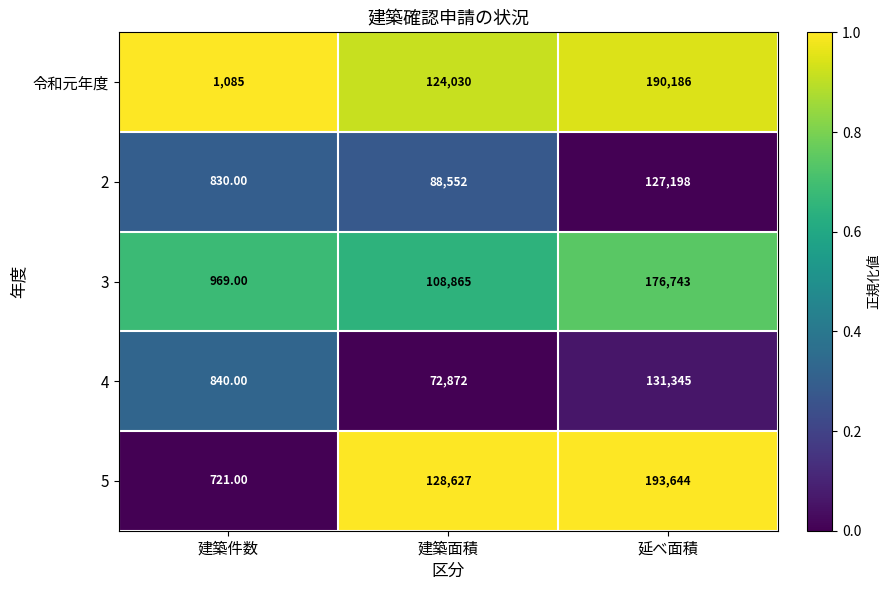

What is the difference between the maximum and minimum values in the 5 series?

192923